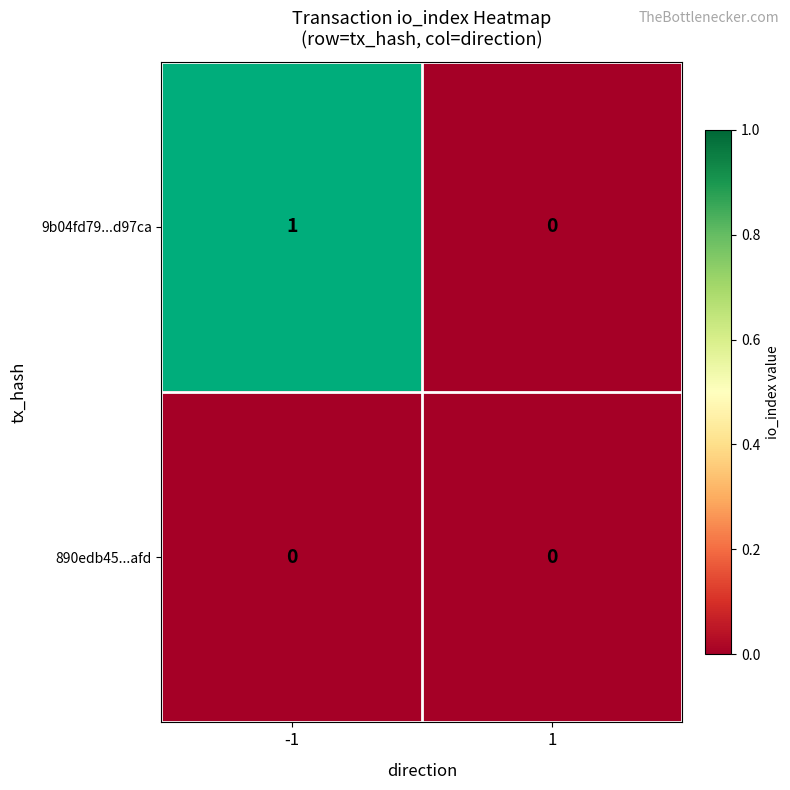

Reading left to right, what are all the values shown in this chart?

9b04fd79...d97ca: -1=1	1=0
890edb45...afd: -1=0	1=0